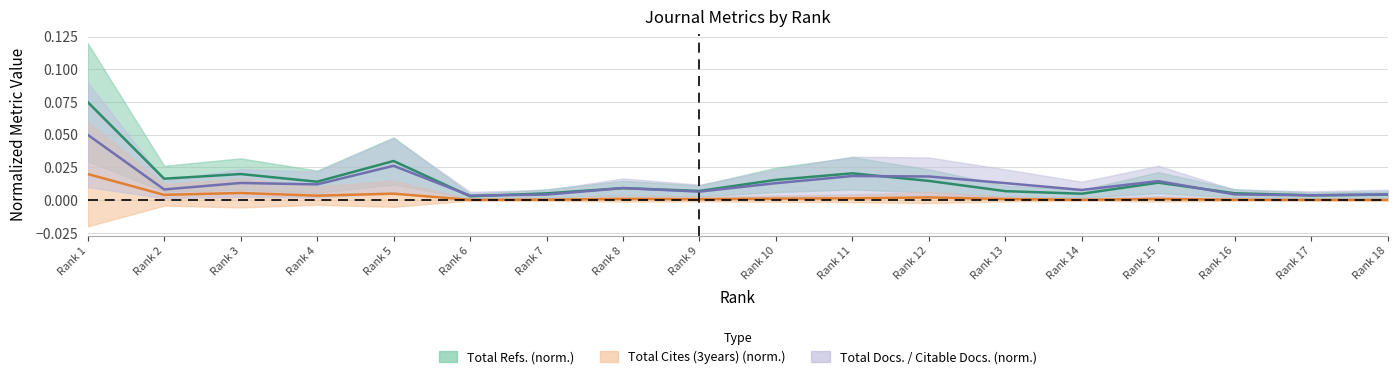

How many interior local valleys does the Total Cites (3years) series have?

5